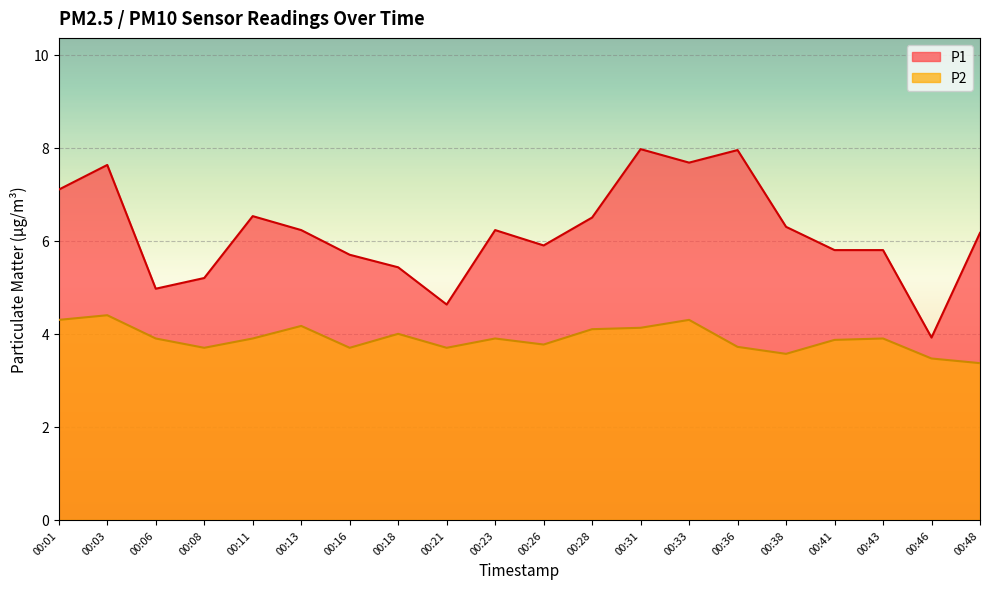

At which category does the chart reach its minimum across all series?

00:48